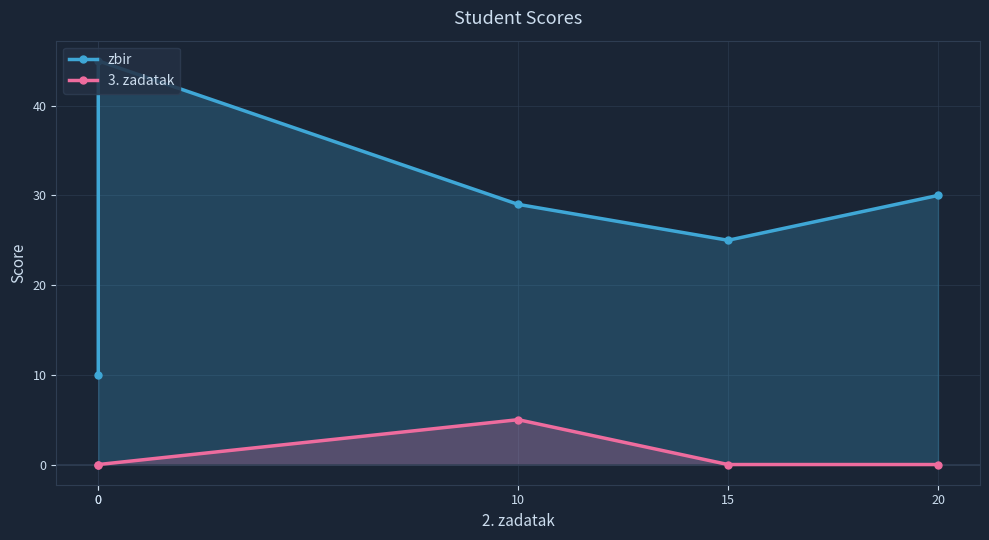

What is the sum of all zbir values?

139